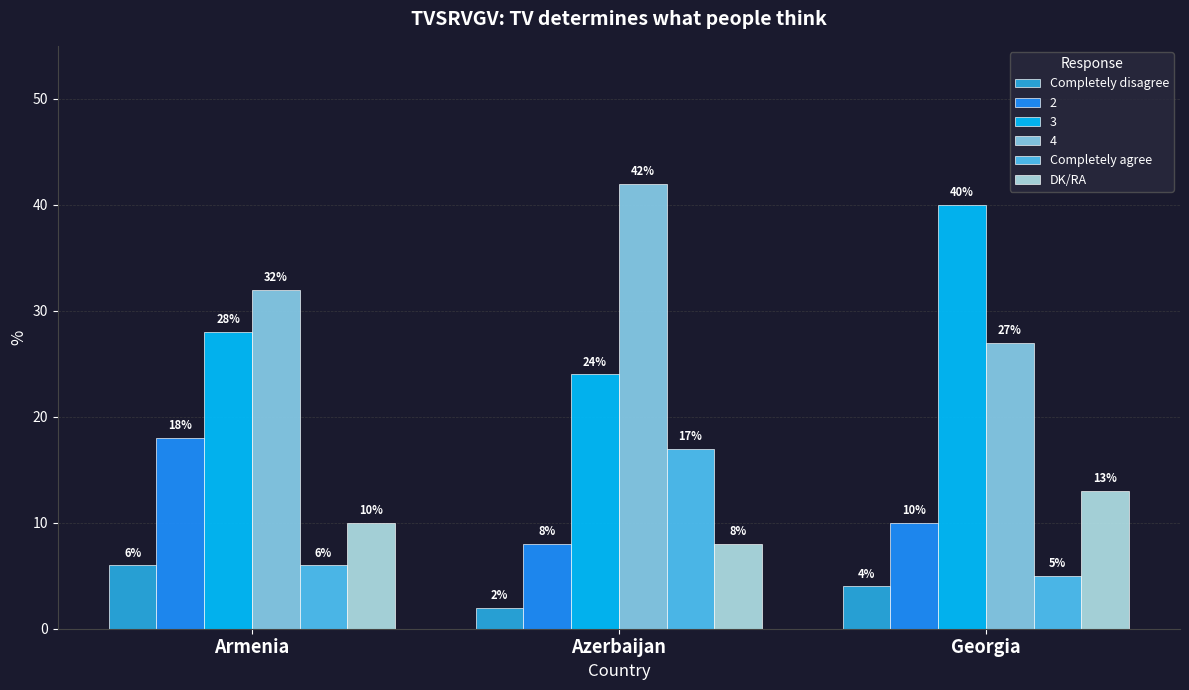

What is the value of the Completely disagree bar at the 2nd from the left?

2